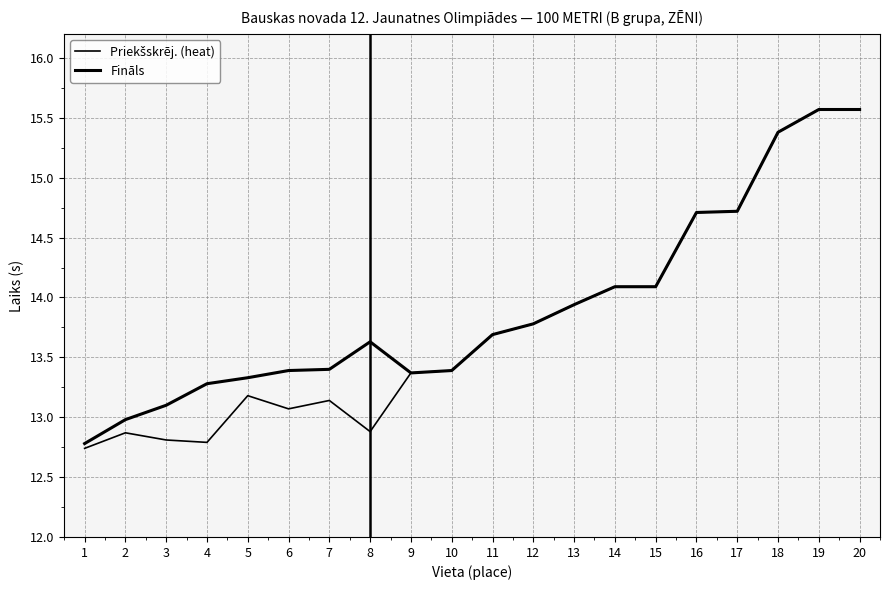

True or false: Priekšskrēj. (heat) and Fināls cross at least once.

False